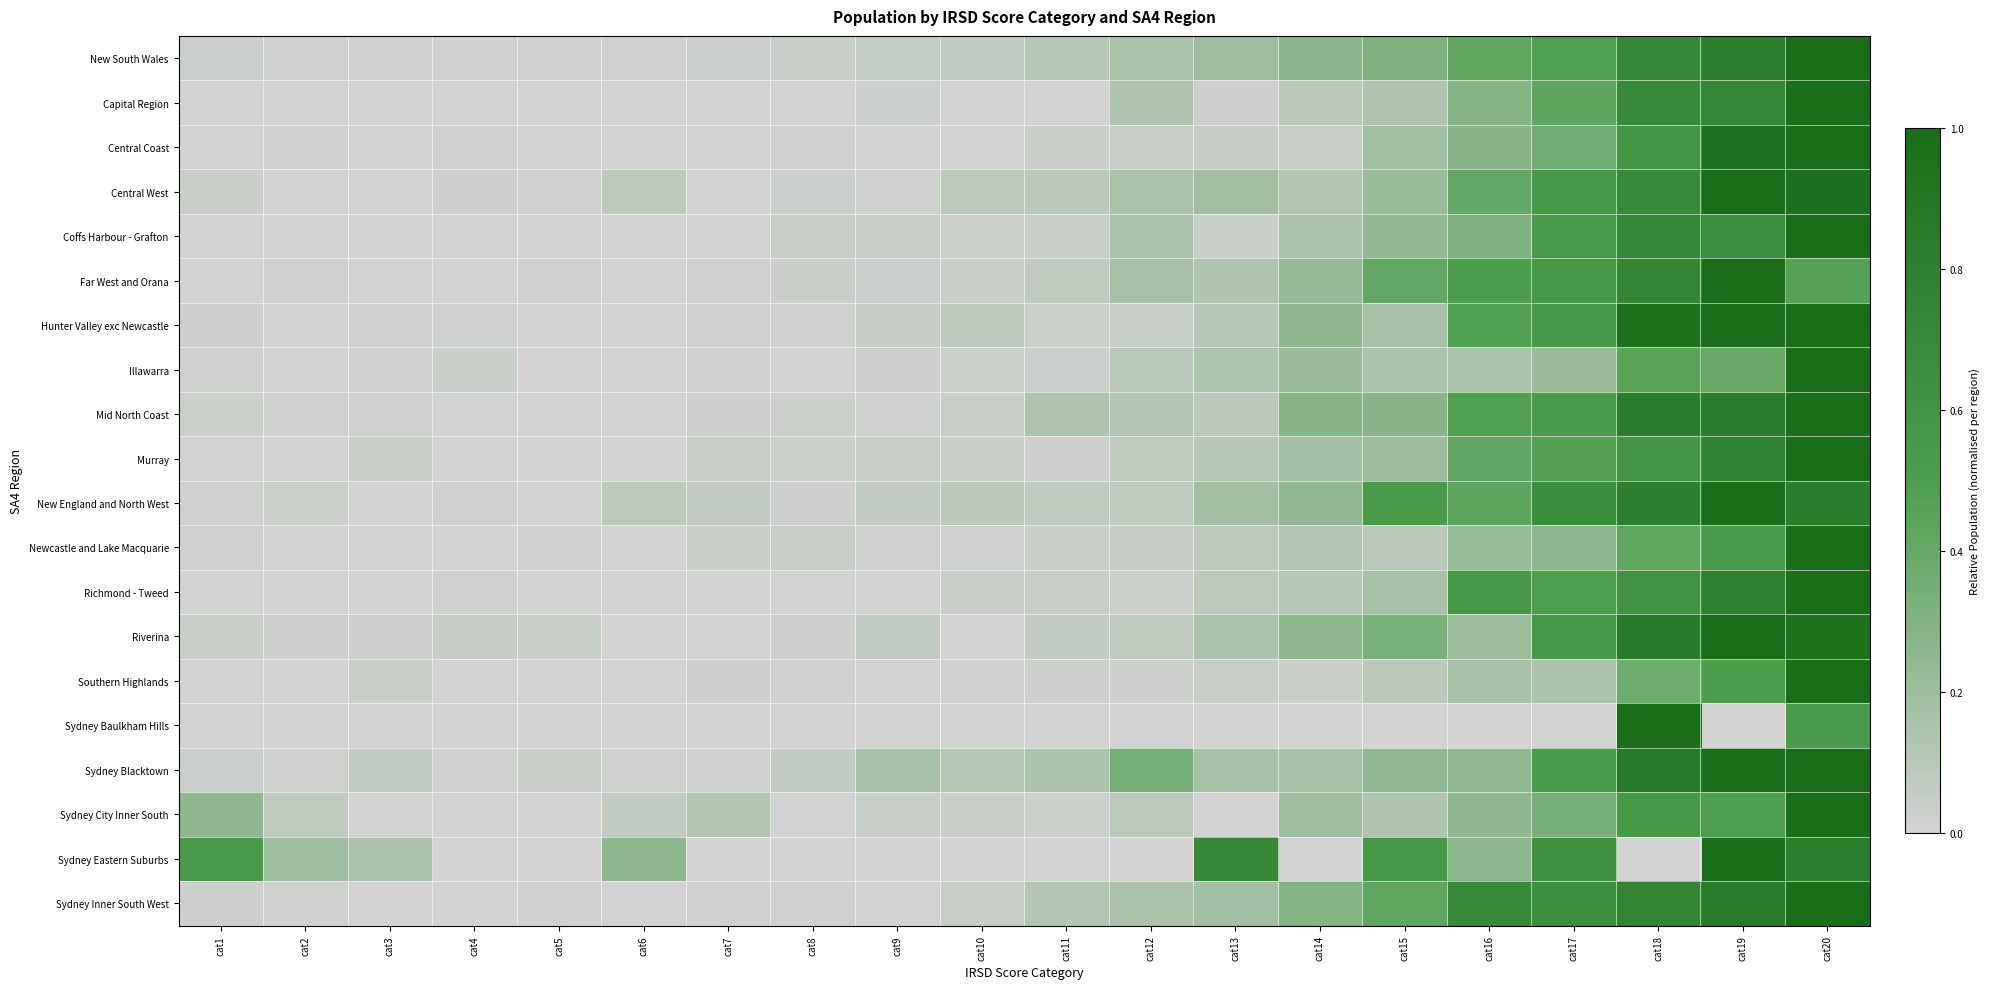

What is the difference between the highest and lowest values at cat20?

0.5